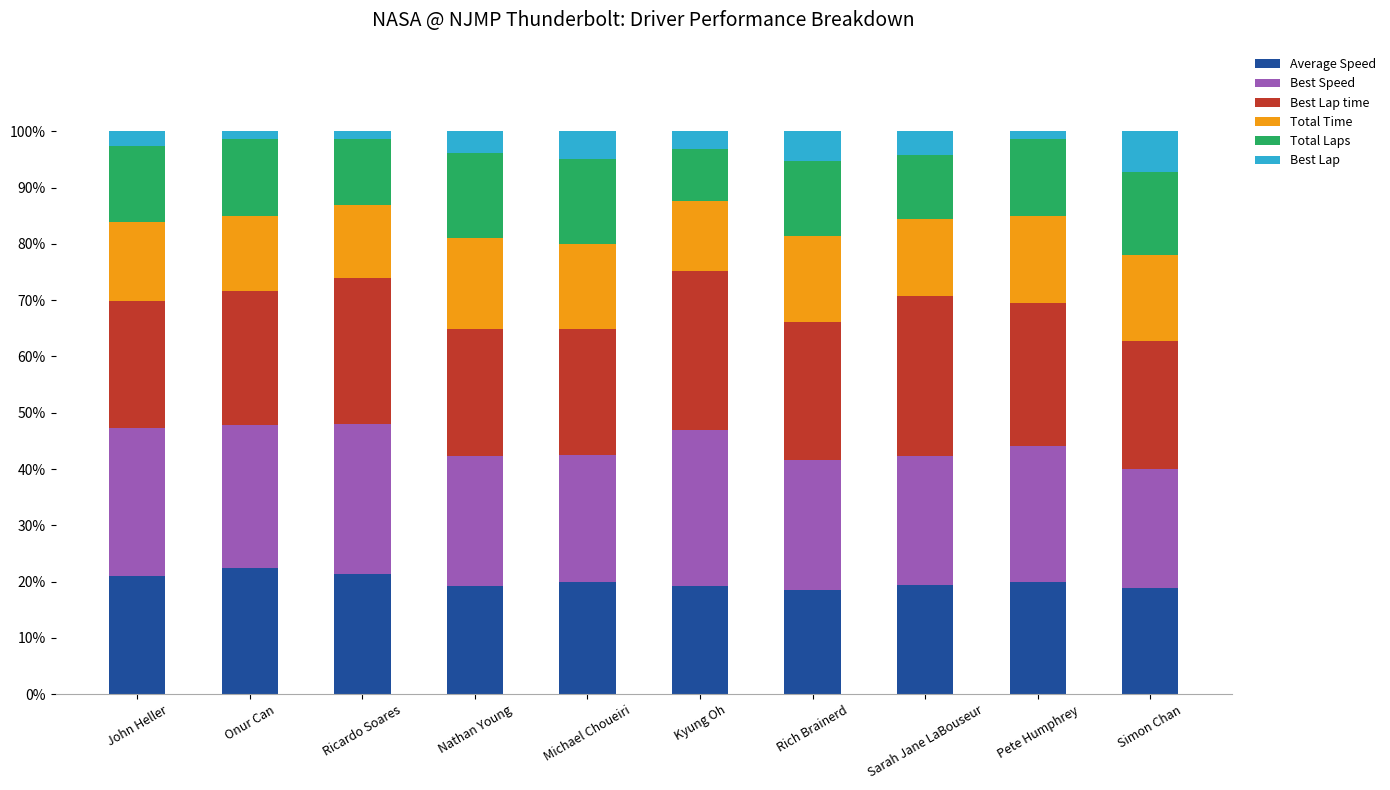

What is the total value across all series at Sarah Jane LaBouseur?

100.0